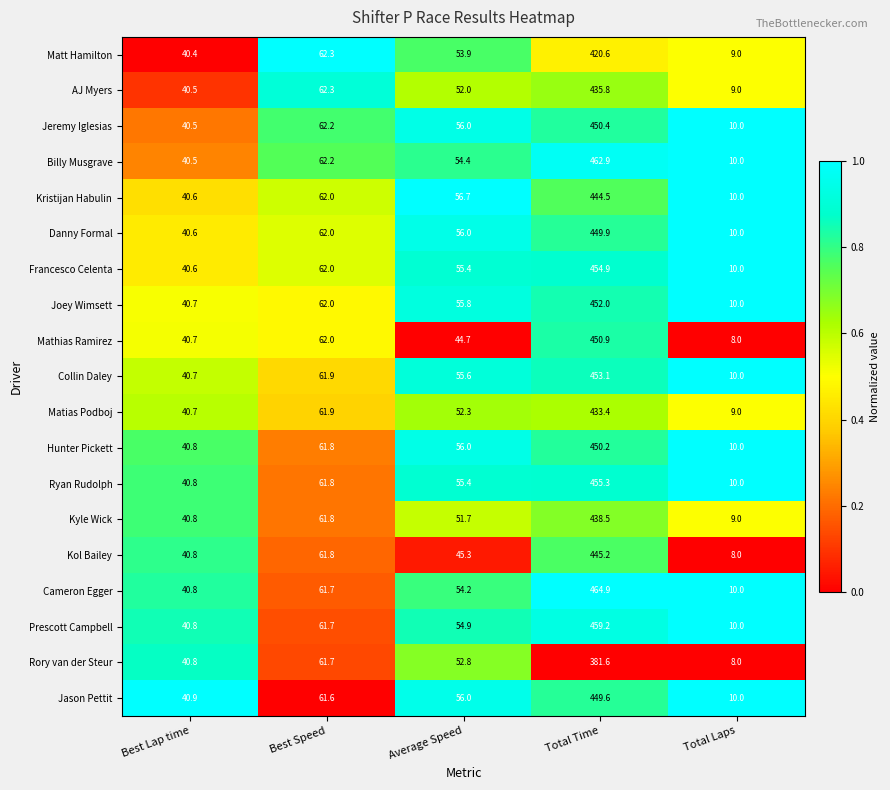

What is the total value across all series at Best Speed?

1176.7